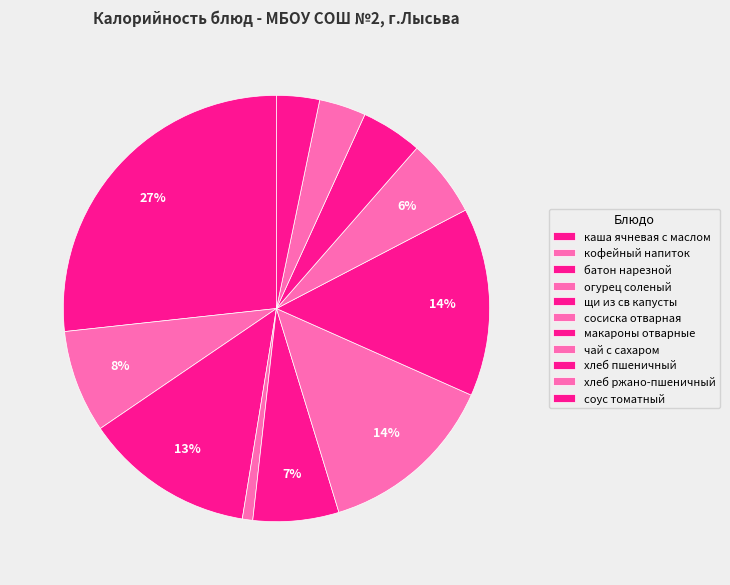

How many slices are in this pie chart?

11